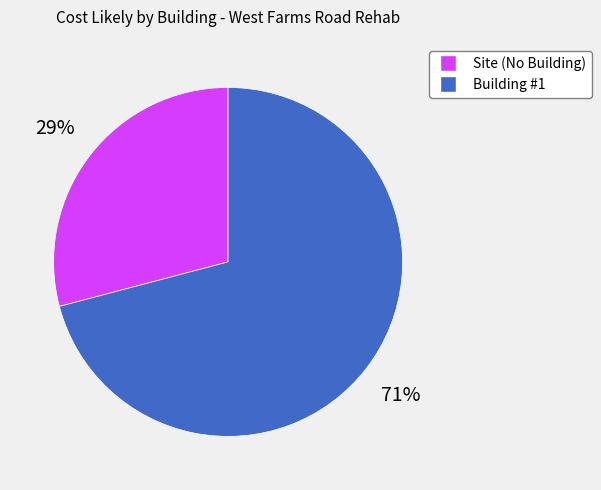

True or false: Site (No Building) accounts for 29% of the total.

True